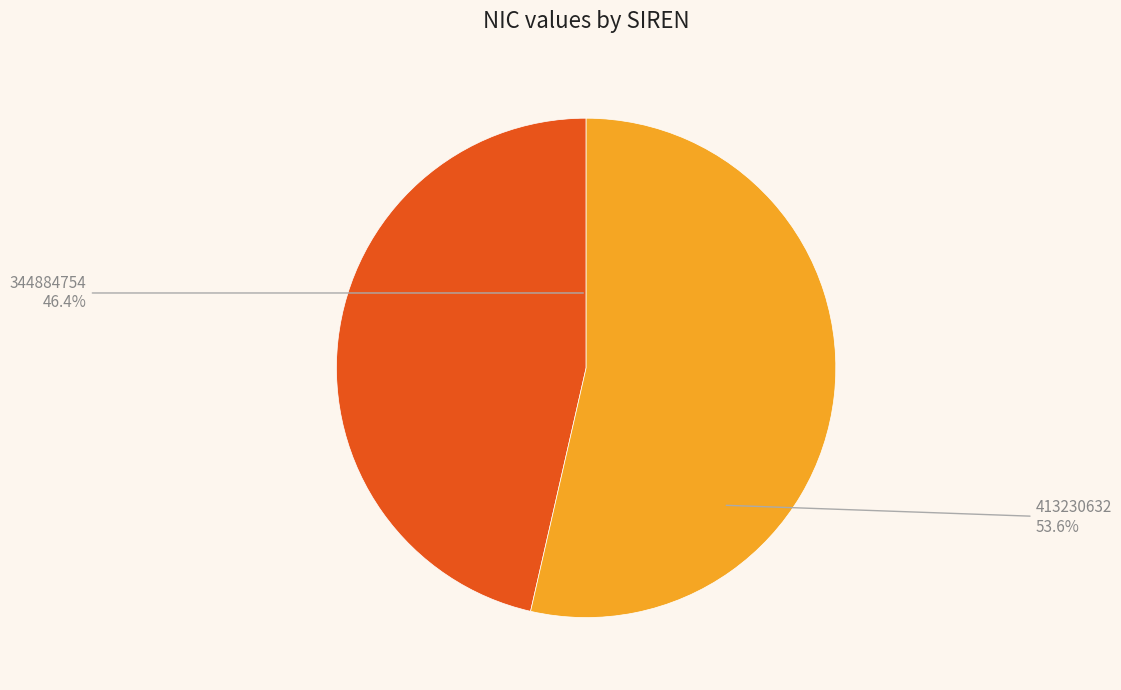

Does any single category account for the majority?

Yes